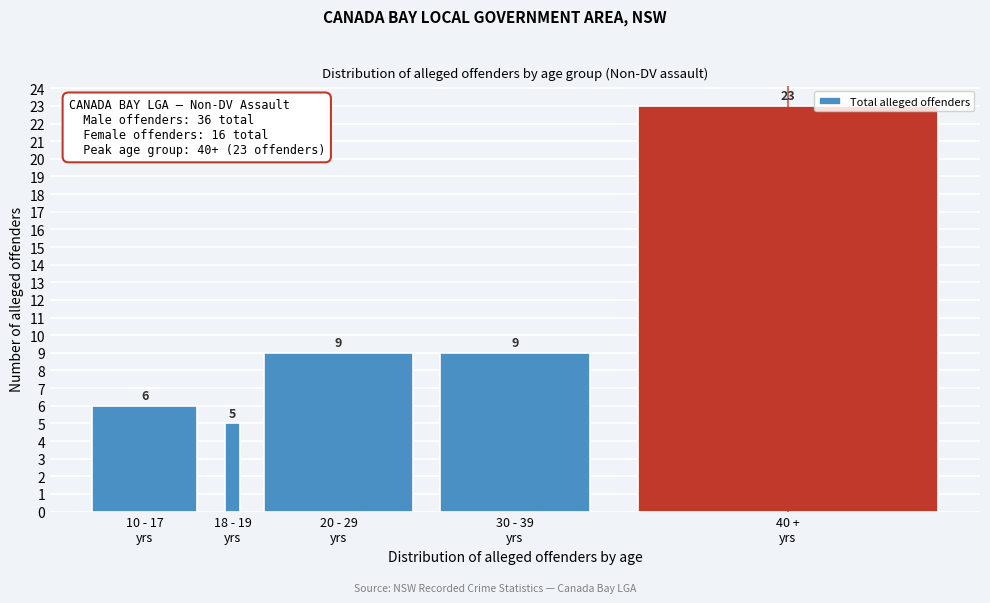

Reading left to right, list all the values displayed in this chart.

6	5	9	9	23